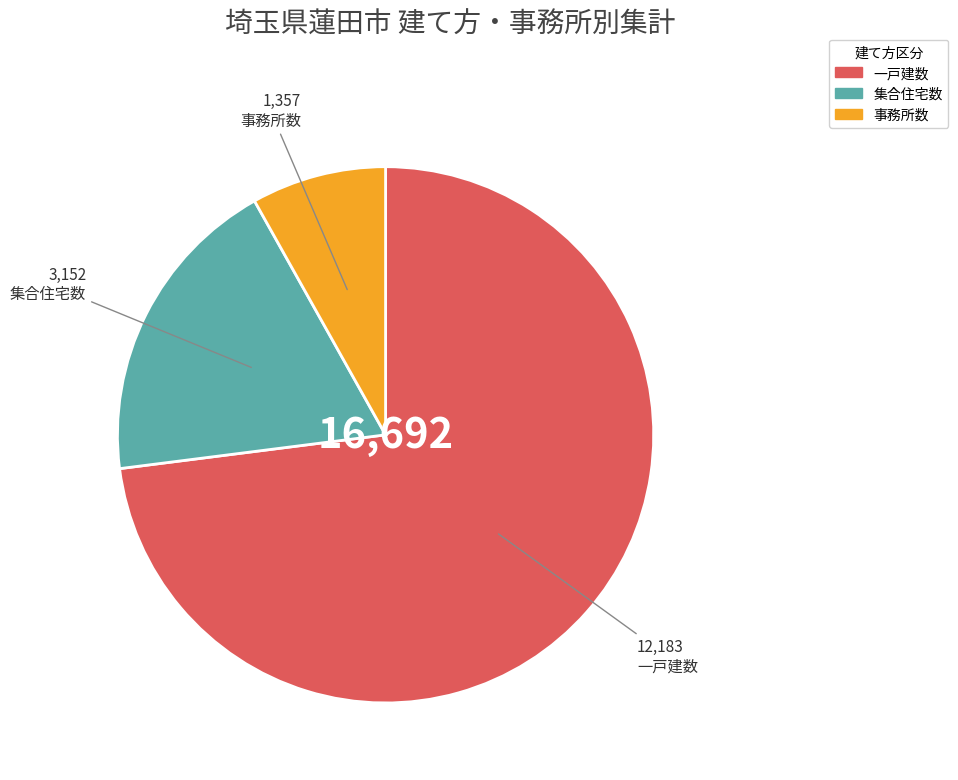

Does any single category account for the majority?

Yes